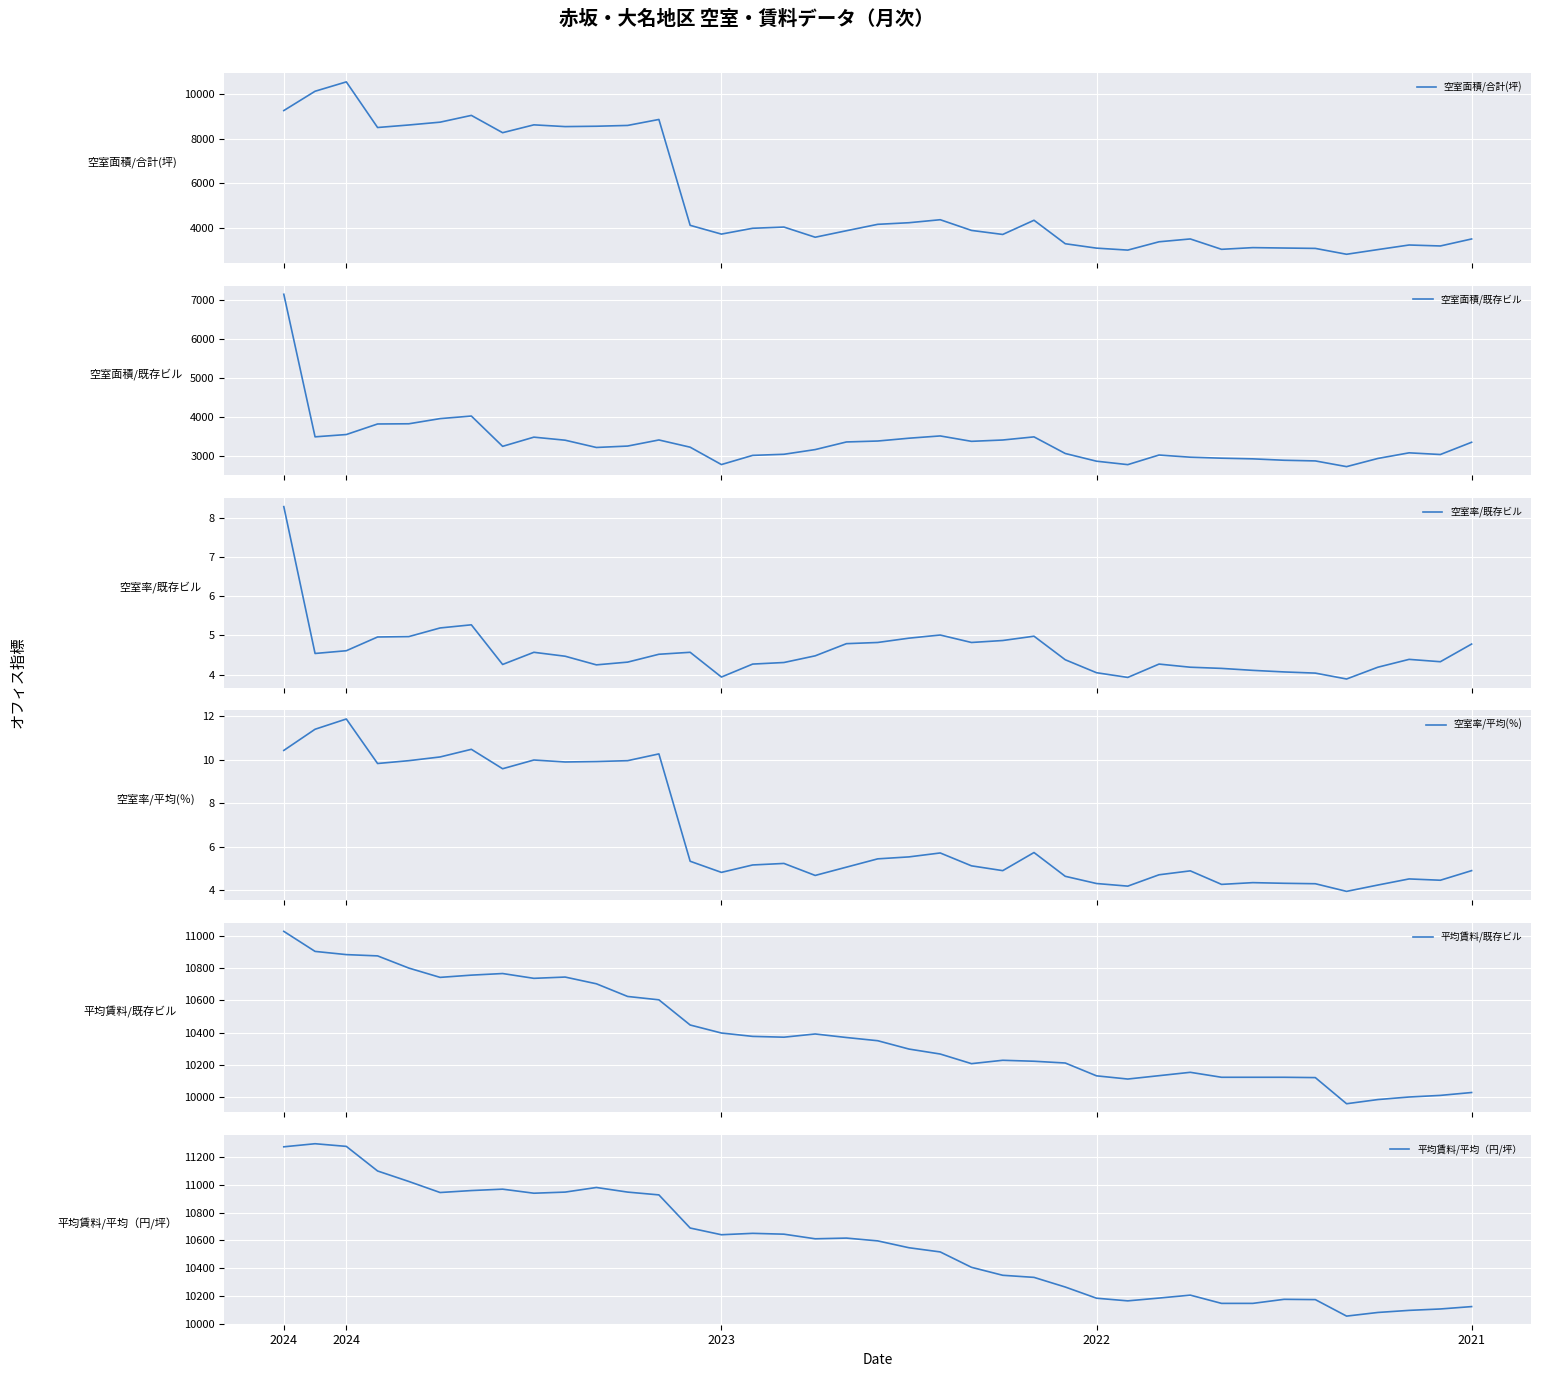

What is the highest value of the 空室面積/合計(坪) series?

10538